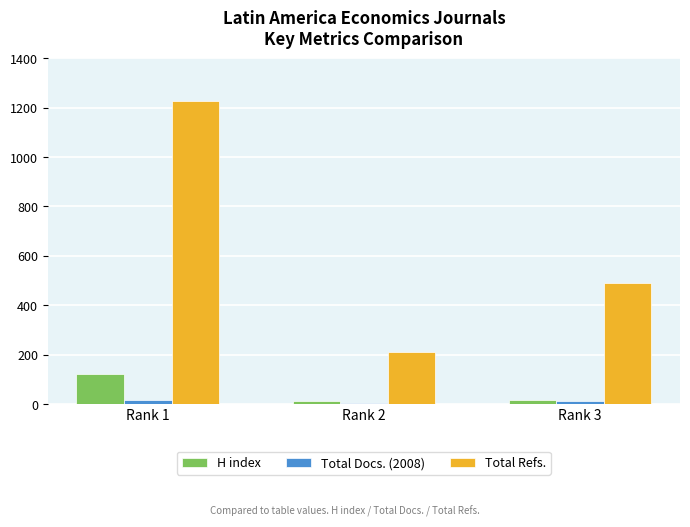

What is the maximum value for H index?

123